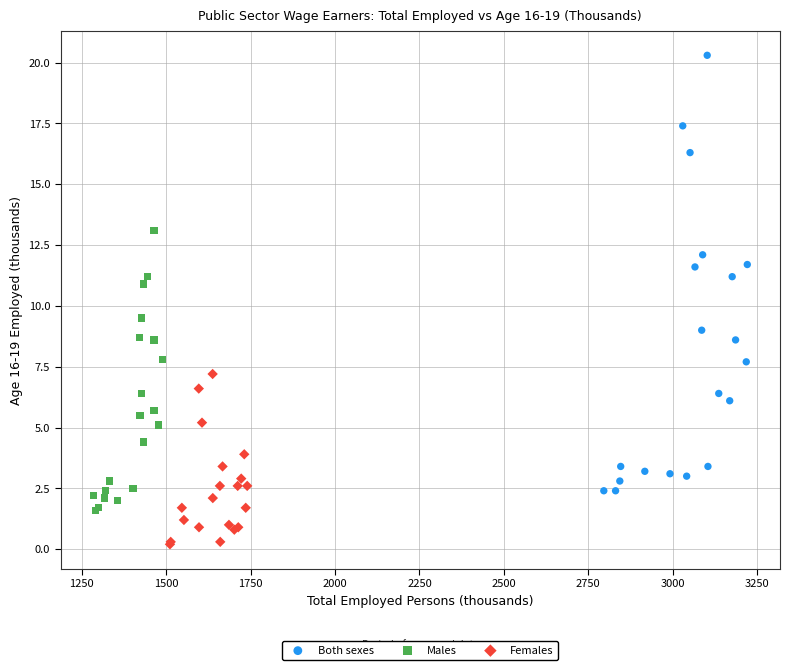

Which series has the largest Y range (max minus min)?

Both sexes